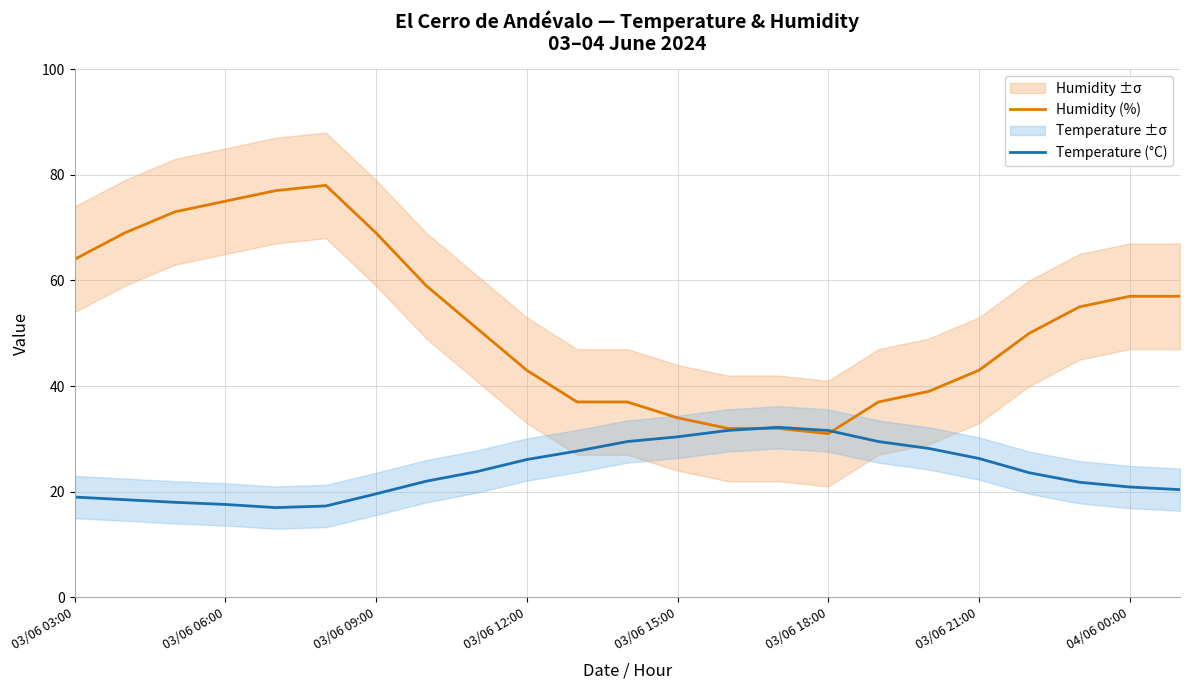

At how many categories does at least one series exceed 64?

6